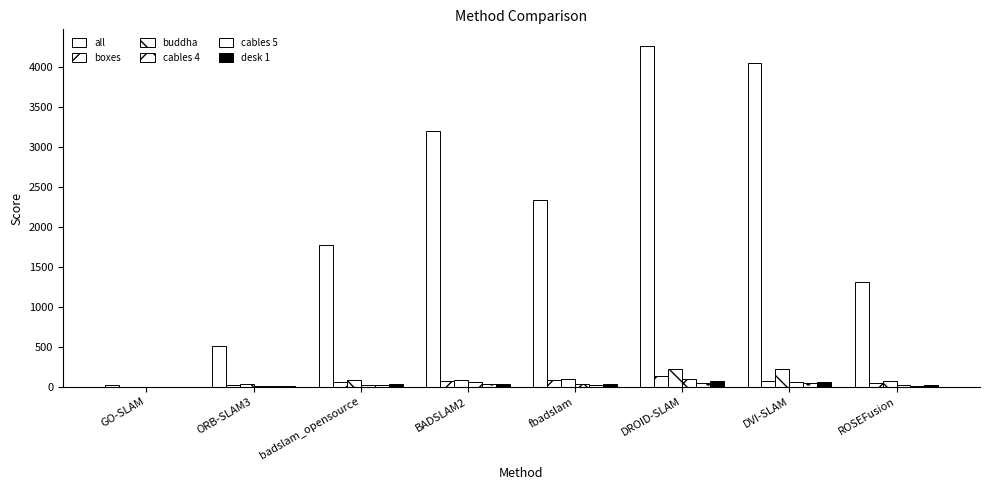

How many data points does each series have?

8